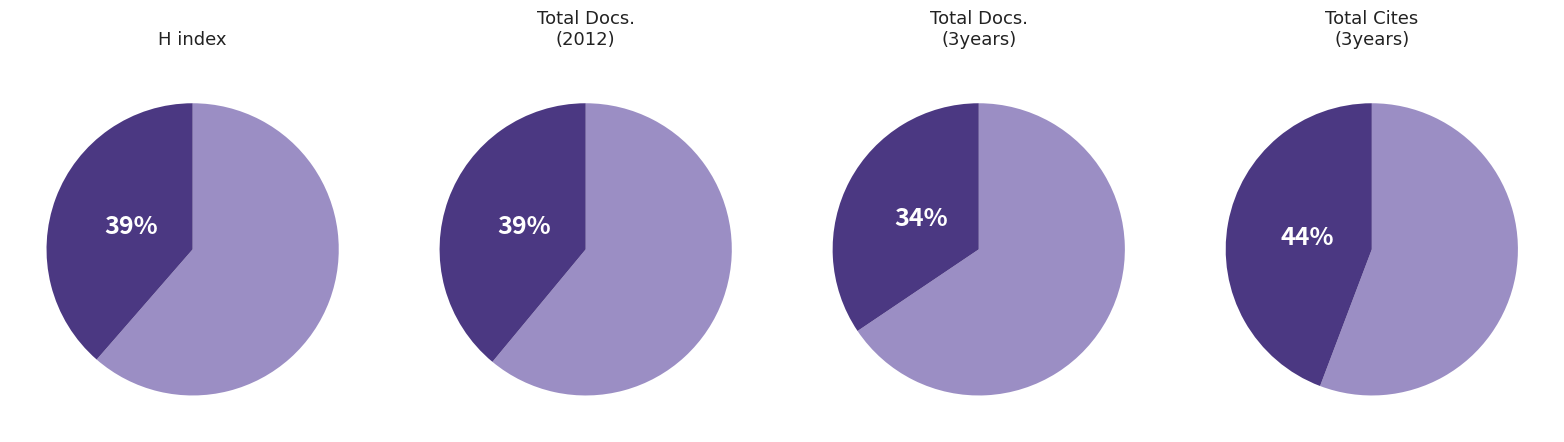

What is the difference between the highest and lowest values at Discover Oncology?

169